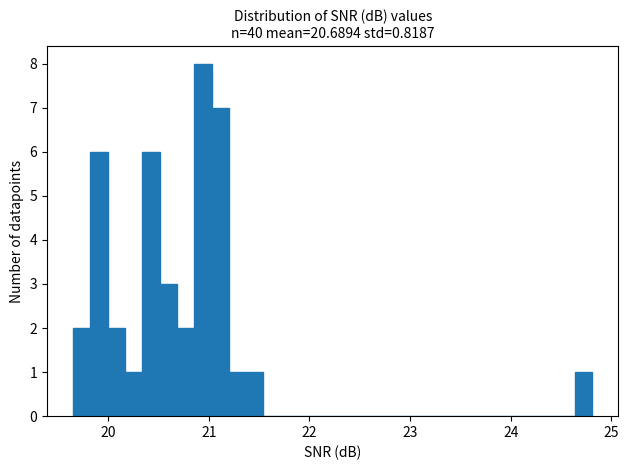

Around what value on the x-axis is the tallest bar? Give the approximate position of its centre, as read against the axis.

20.9